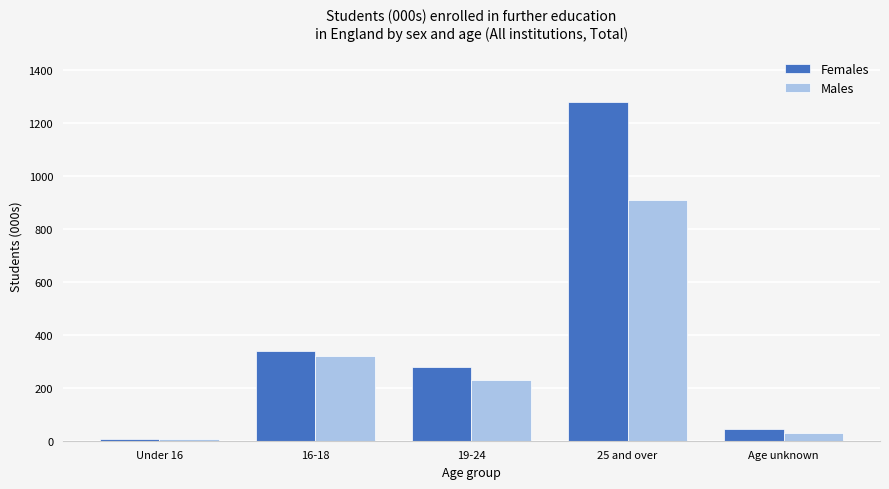

Rank the series at 25 and over from highest to lowest value.

Females, Males